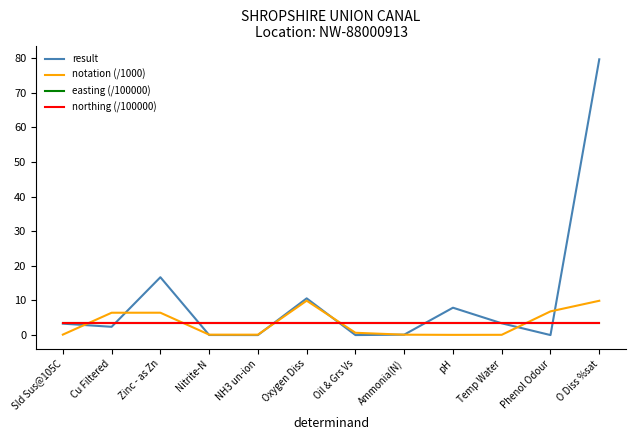

At how many categories does at least one series exceed 67?

1